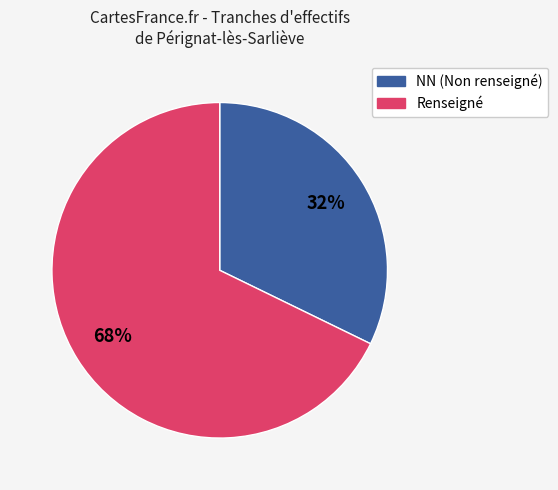

How many slices are in this pie chart?

2